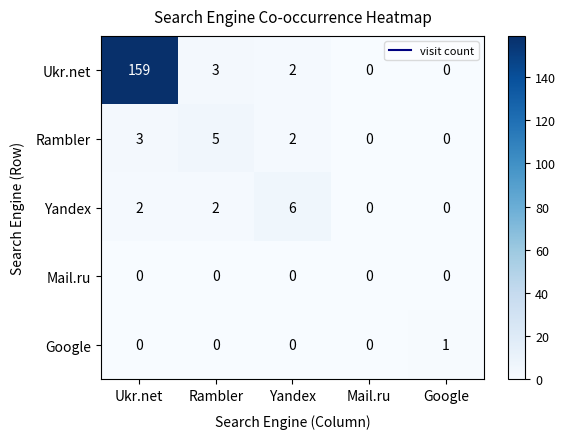

At which category is the sum across all series the highest?

Ukr.net